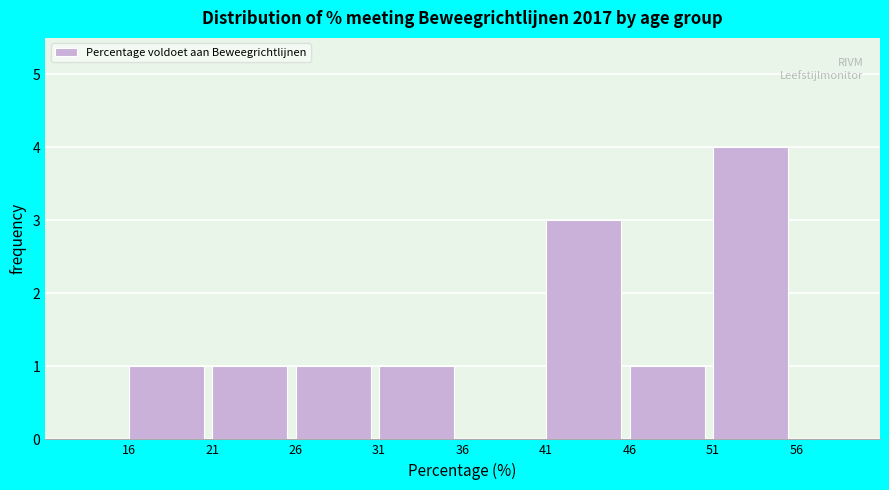

Over which range of the x-axis is the bar tallest?

51 to 56